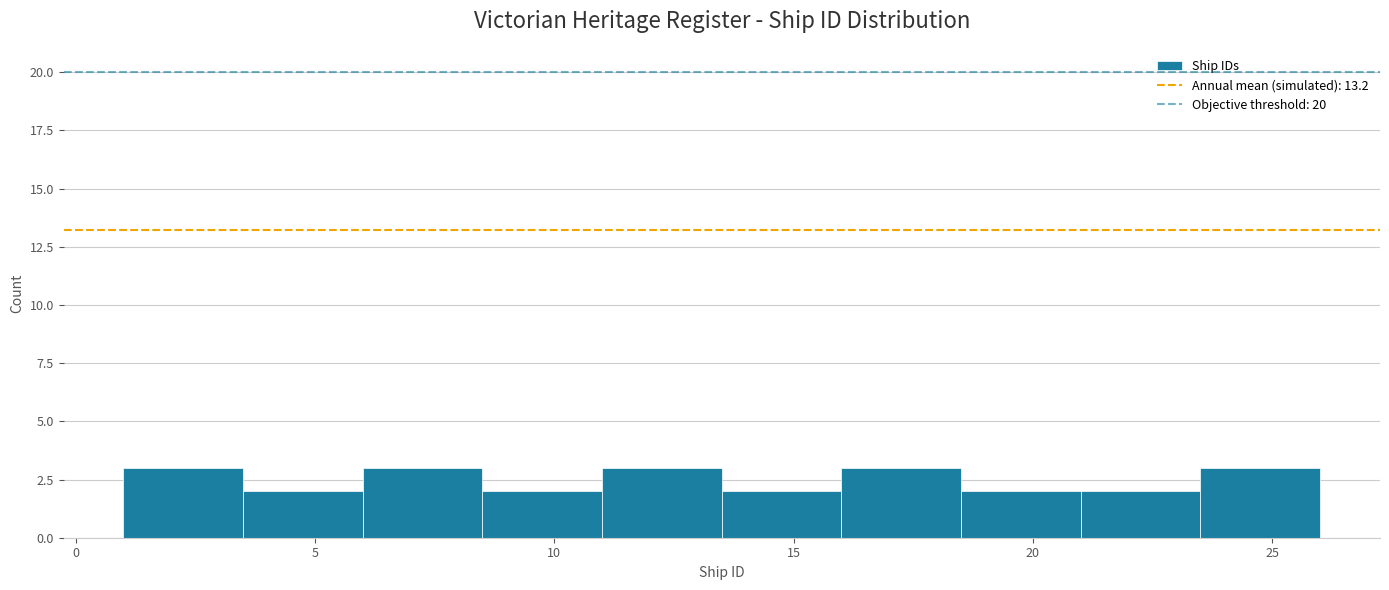

How tall is the bar that spans 11.0 to 13.5 on the x-axis? The values are not printed on the chart, so give them approximately, as read against the axis.

3